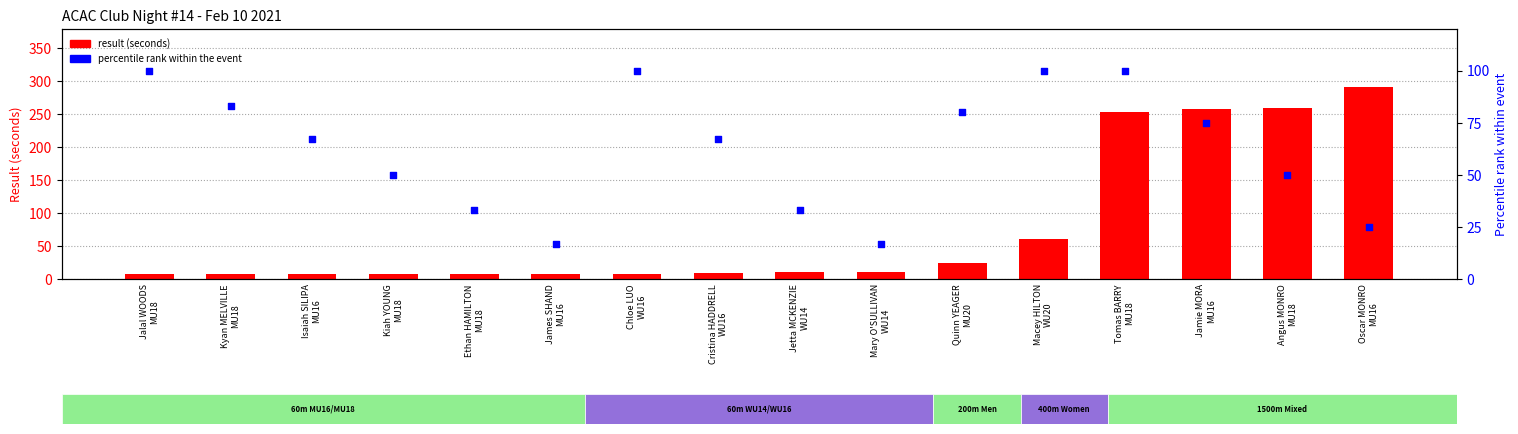

Which series reaches the minimum Y coordinate?

result